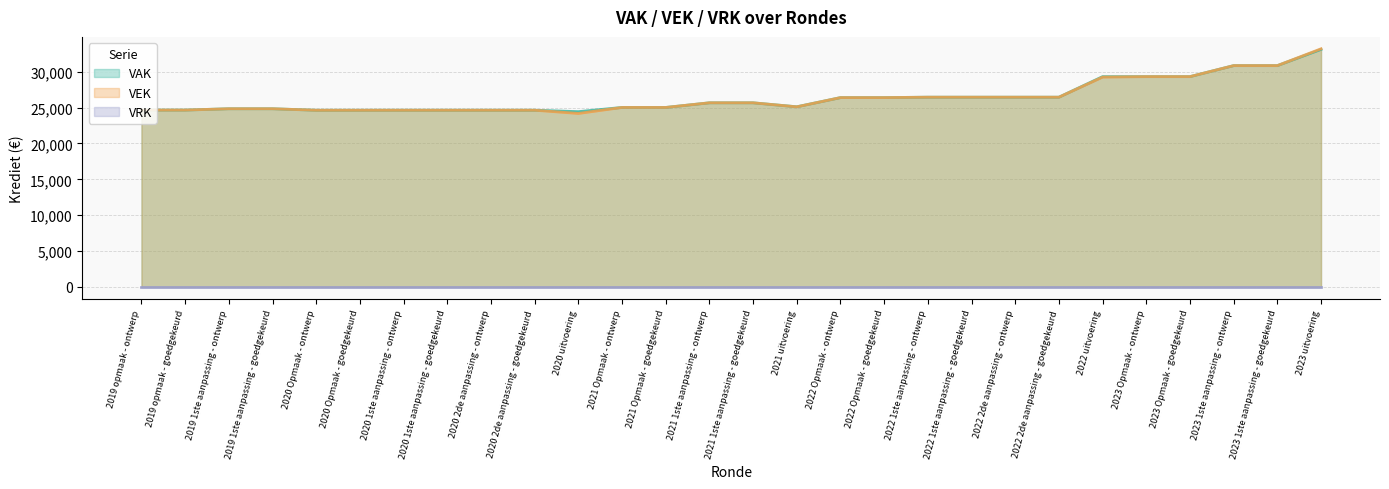

What is the total value across all series at 2023 1ste aanpassing - ontwerp?

61712